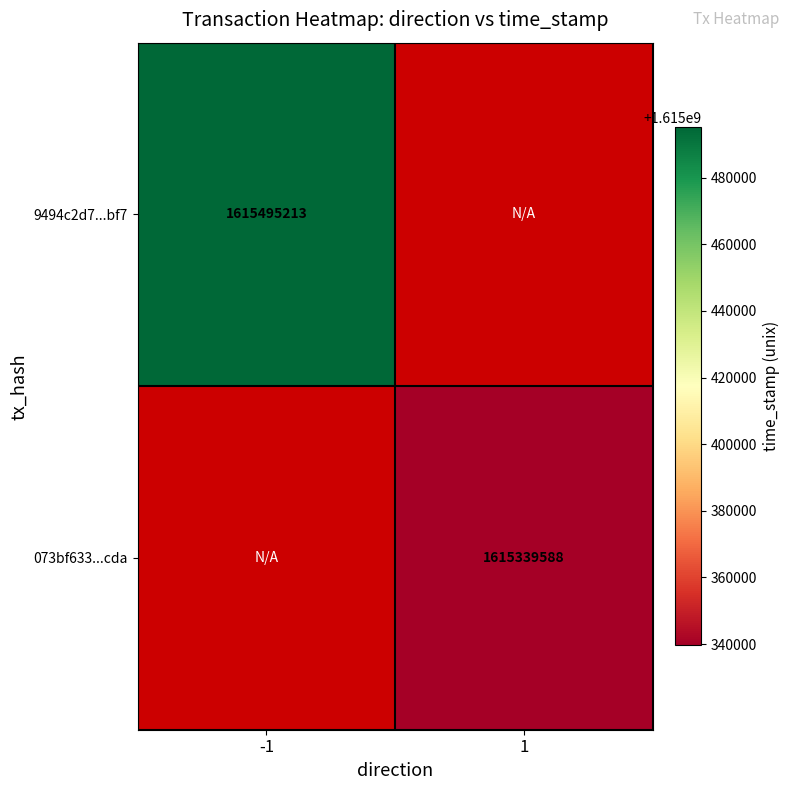

The value of 073bf633...cda at 1 is 832846557. True or false?

False